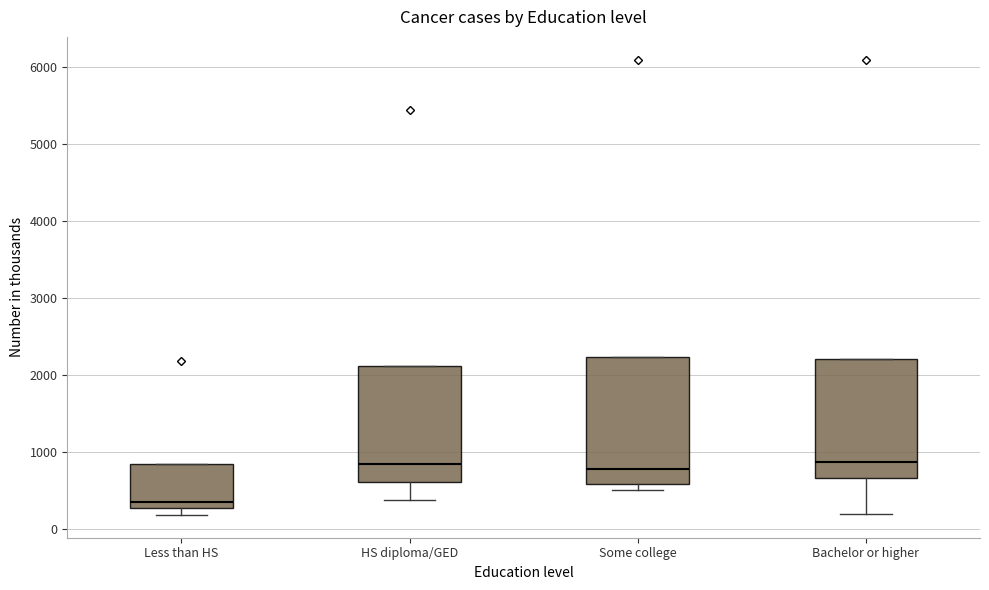

Reading left to right, transcribe this box plot: for each box, give where its median line is, the range the box spans, and where its two whiskers end, as read against the y-axis. The values are not printed on the chart, so give them approximately, as read against the axis.

Less than HS: median 300 (just above the box's lower edge), box 300 to 800, whiskers 200 to 800
HS diploma/GED: median 800, box 600 to 2100, whiskers 400 to 2100
Some college: median 800, box 600 to 2200, whiskers 500 to 2200
Bachelor or higher: median 900, box 700 to 2200, whiskers 200 to 2200